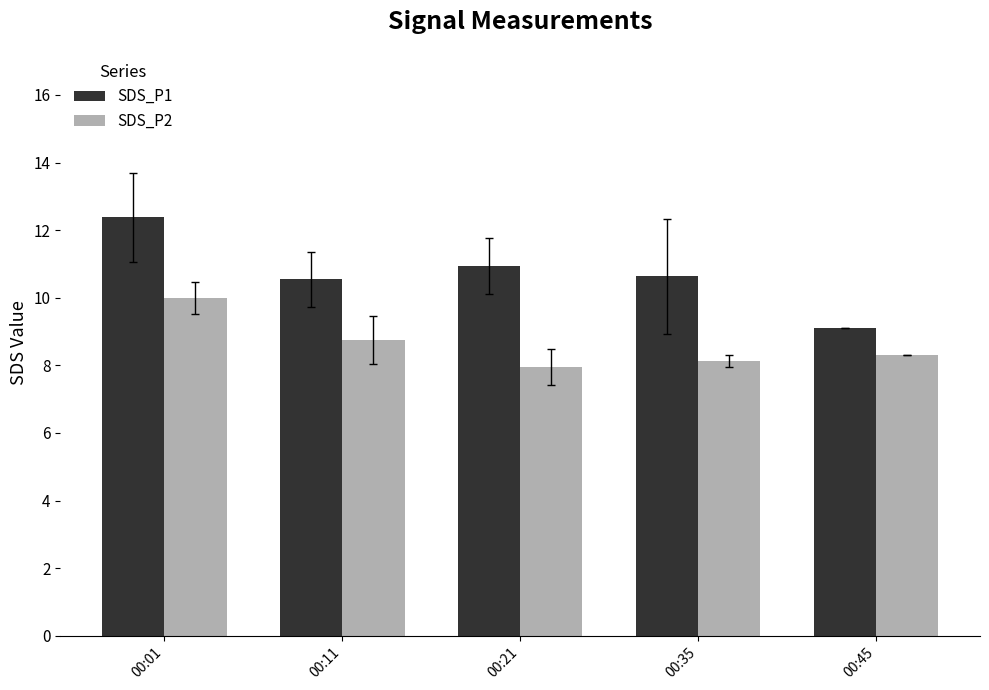

Is it true that SDS_P1 equals 17.2 at 00:21?

False